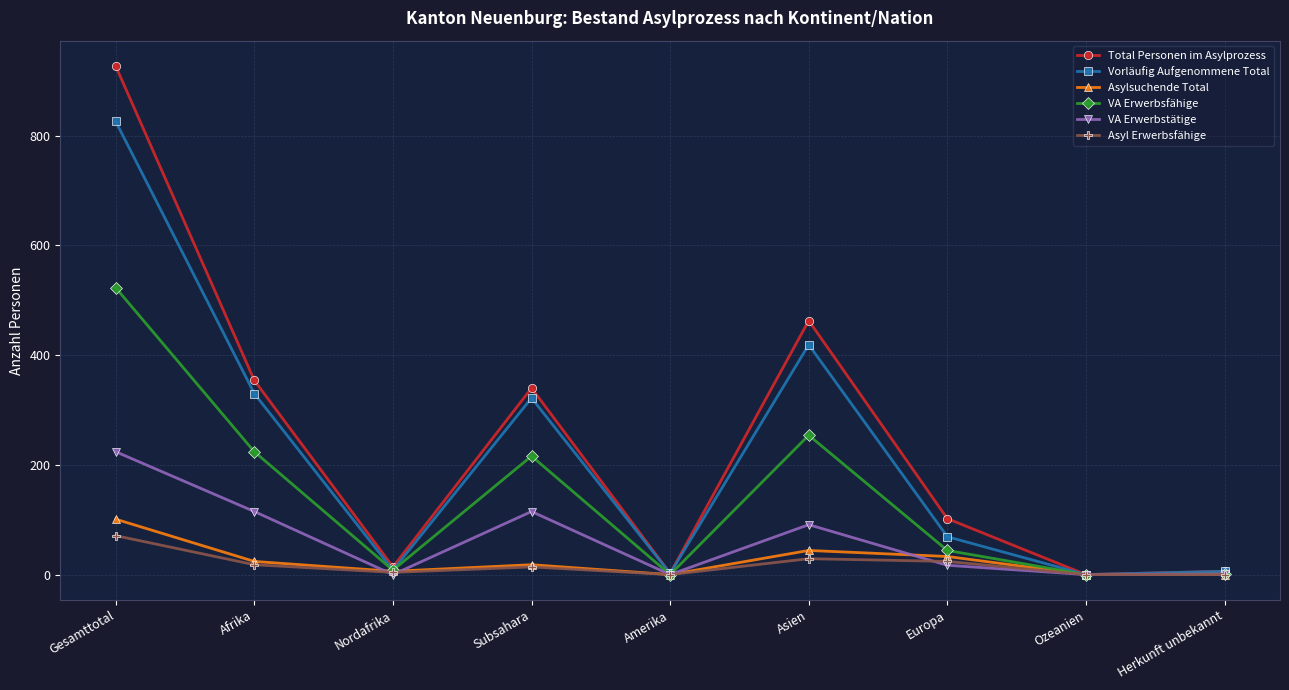

Which series has the largest total across all categories?

Total Personen im Asylprozess